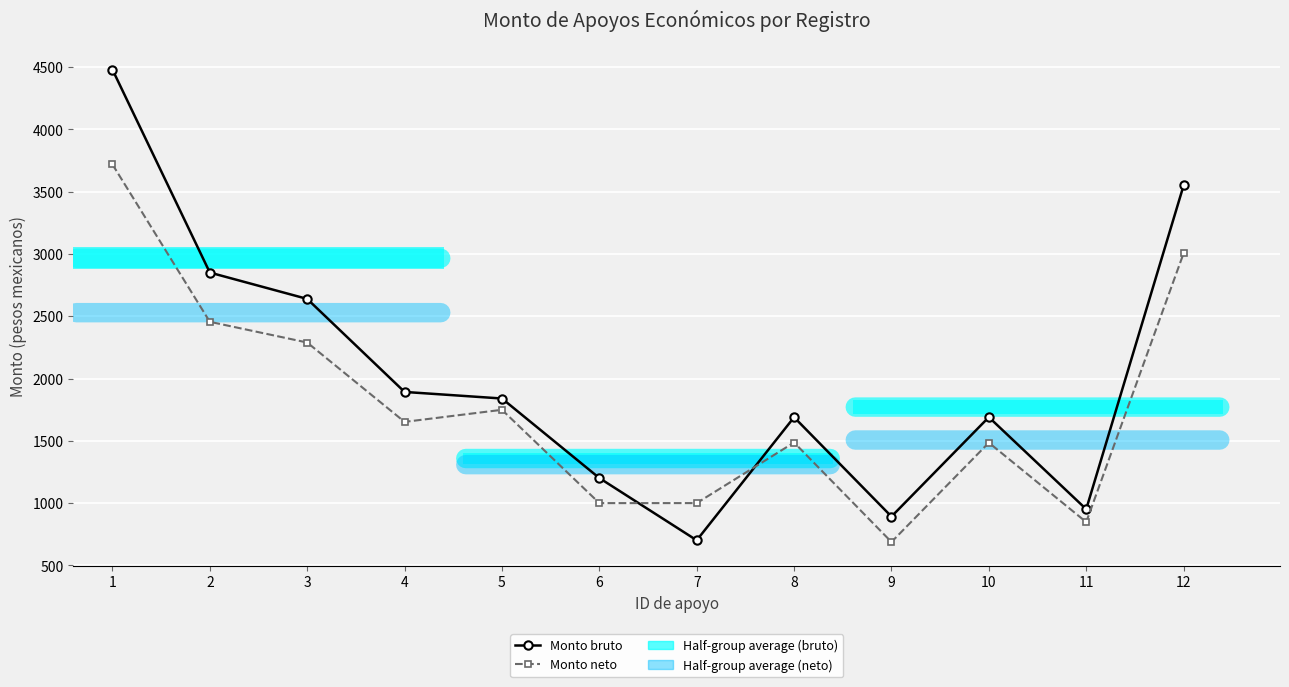

Is the value of Monto bruto at 12 greater than the value of Monto neto at 12?

Yes